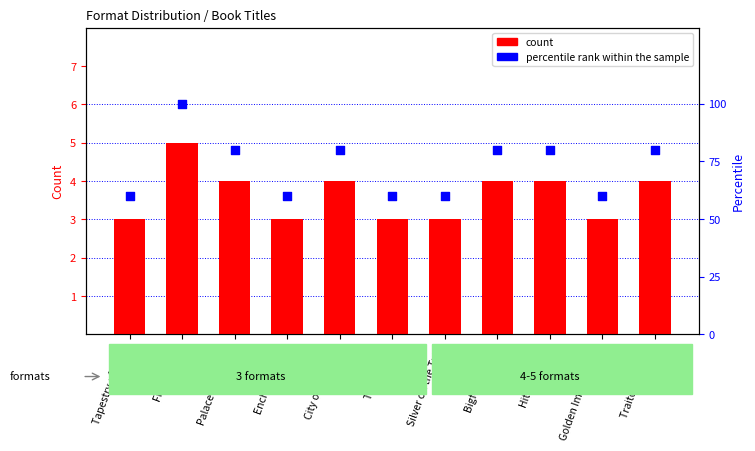

At how many categories does at least one series exceed 99?

1